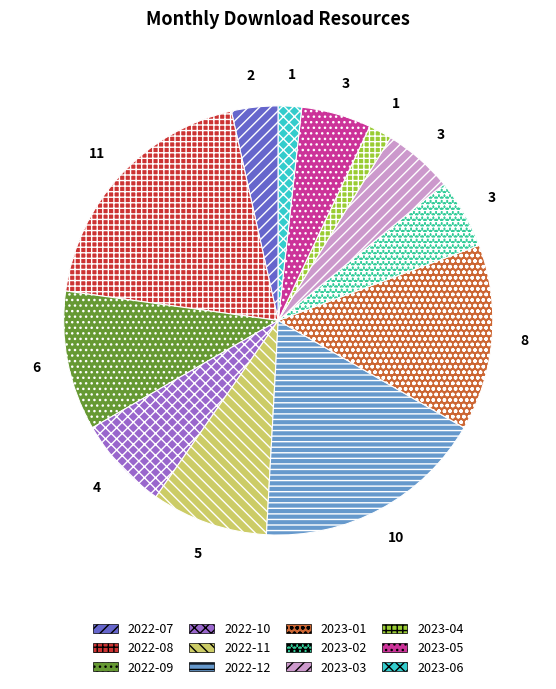

Does 2022-10 account for over 50% of the chart?

No